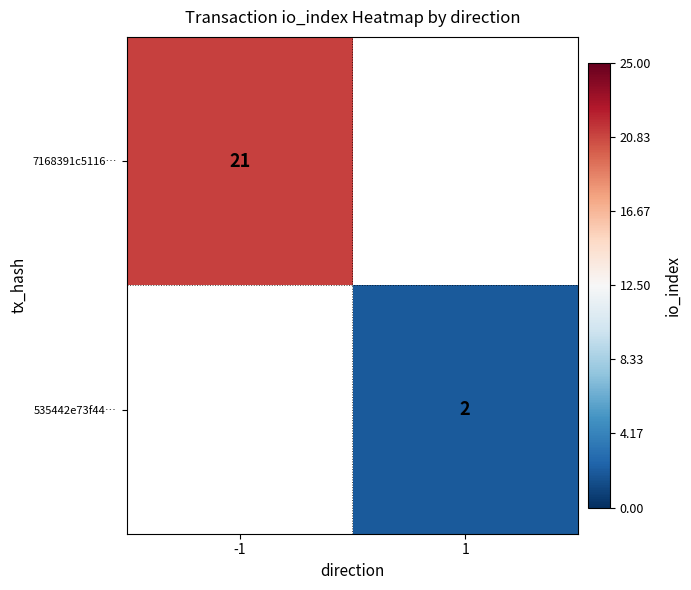

True or false: 7168391c5116… has a value of 21 at -1.

True